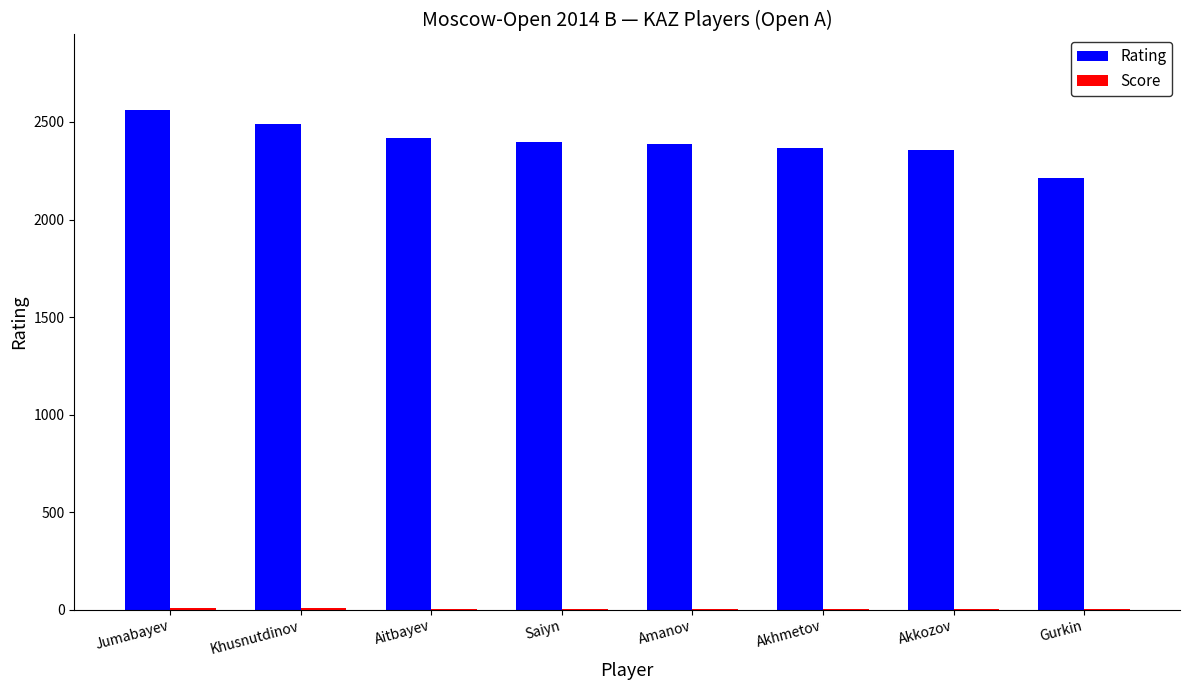

Which series has the largest total across all categories?

Rating